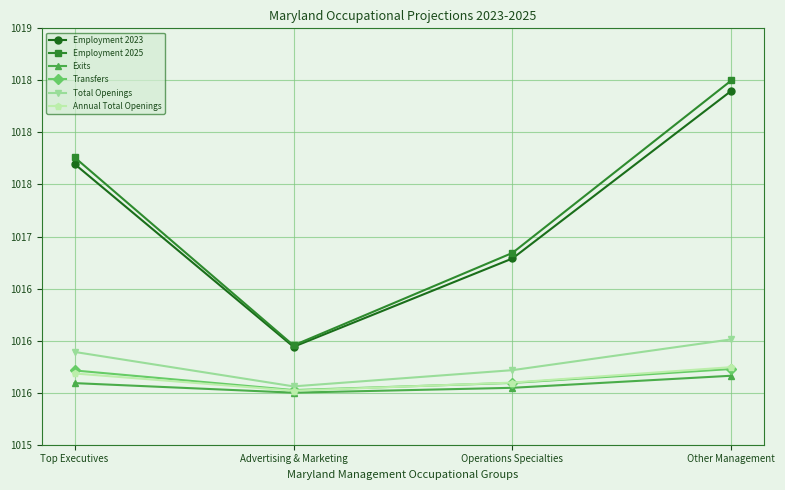

Does the chart have visible grid lines?

Yes